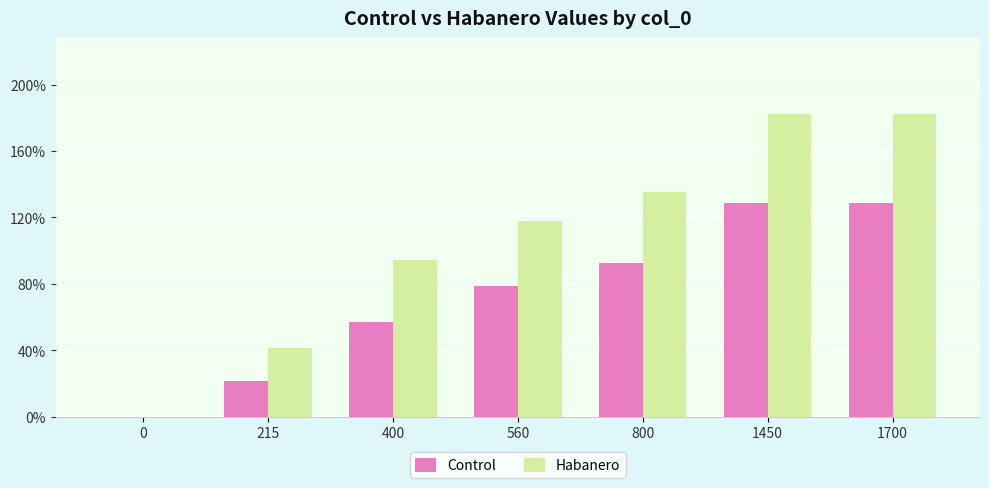

Which series has the widest spread of values?

Habanero